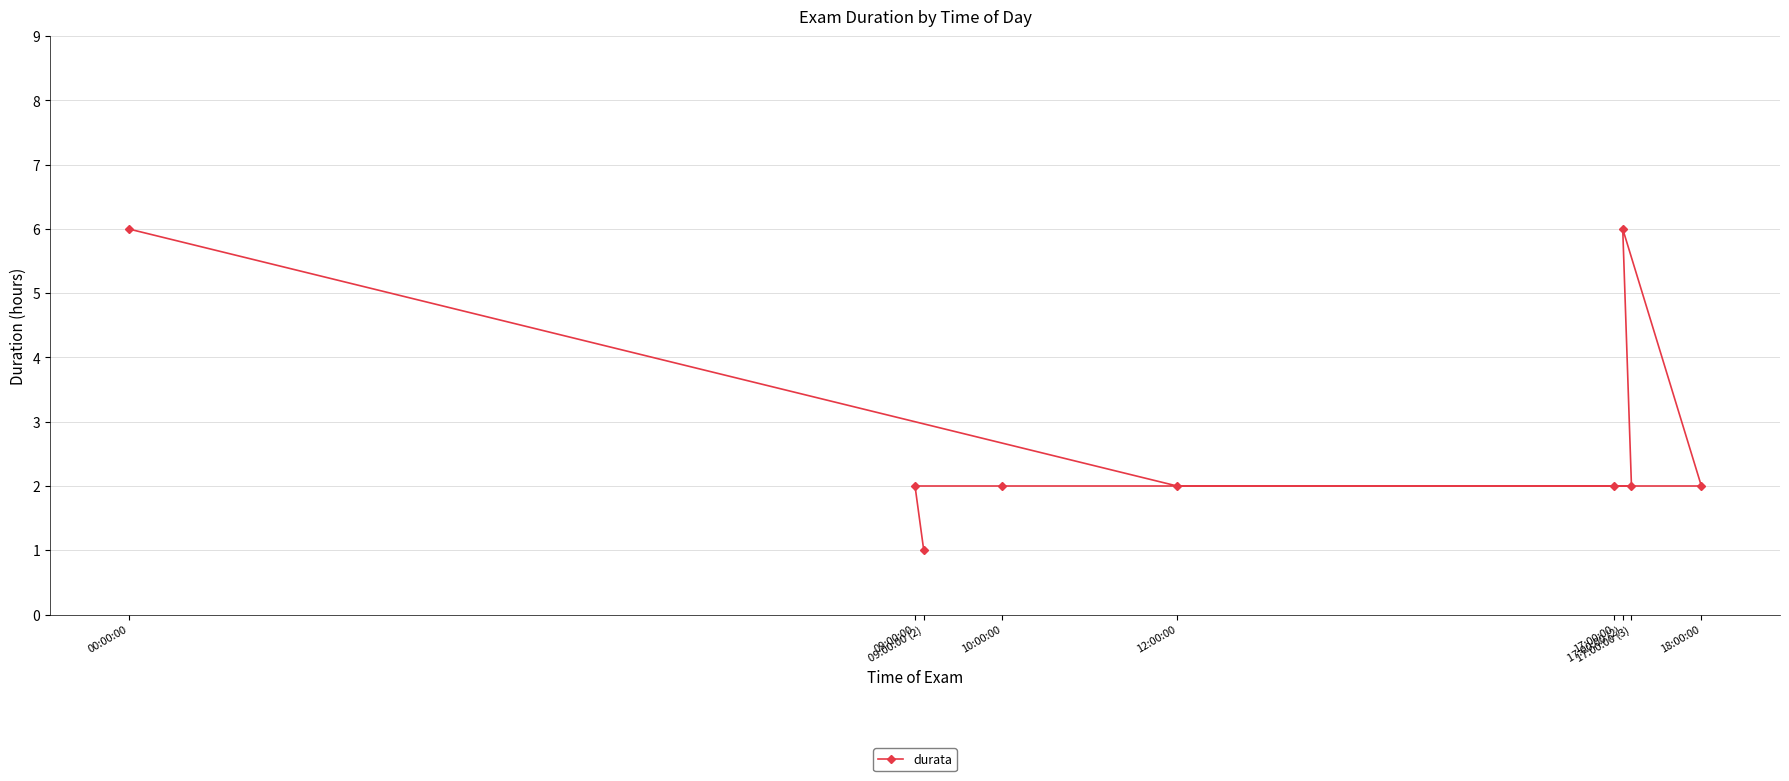

The chart shows a value of 1 at 12:00:00. True or false?

False